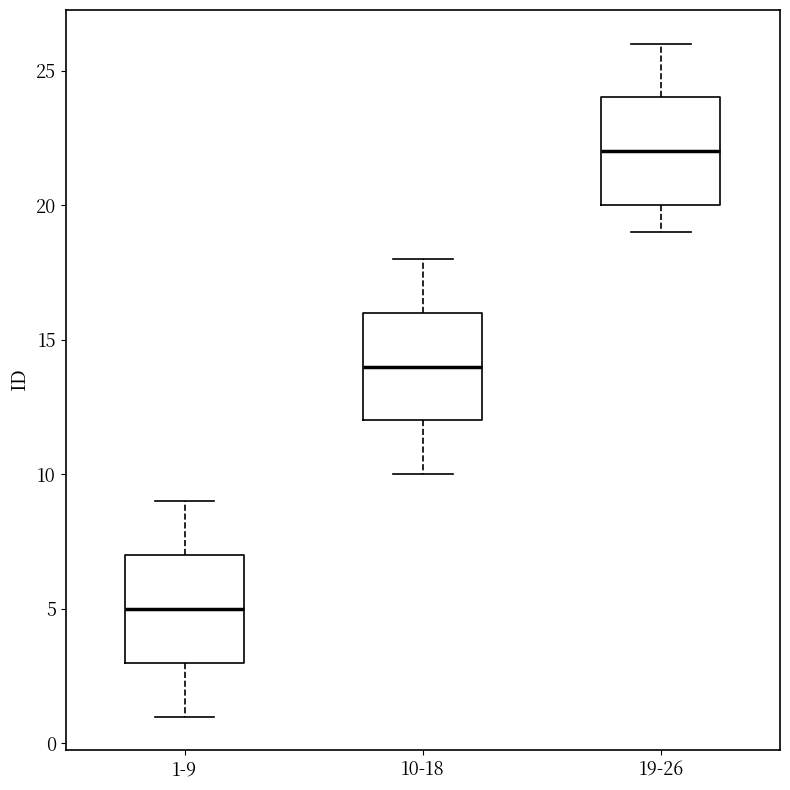

Where is the upper edge of the box for 10-18 on the y-axis? The values are not printed on the chart, so give them approximately, as read against the axis.

16